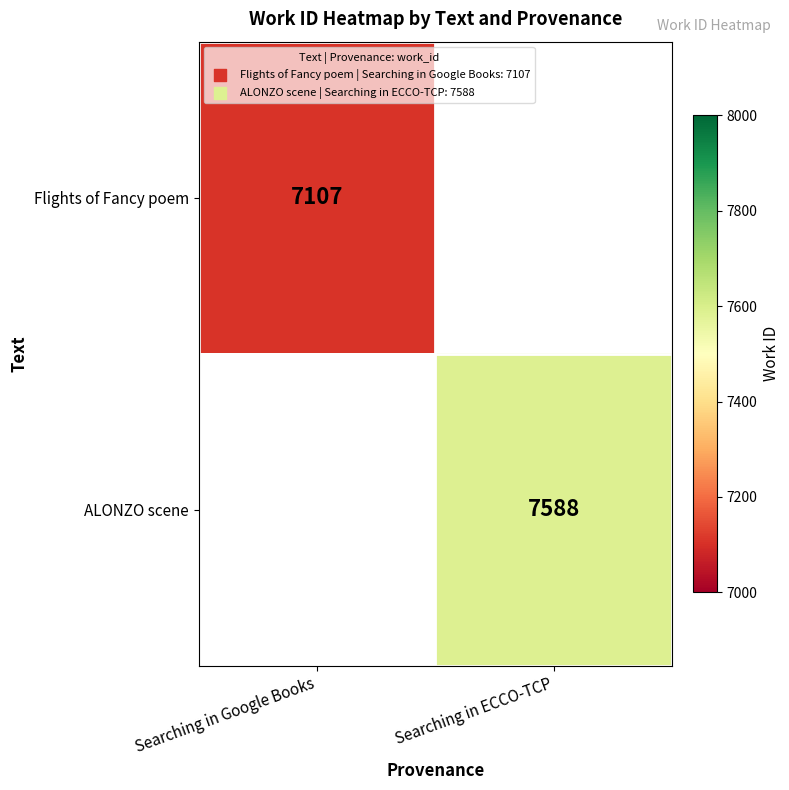

The ALONZO scene series shows 10265 at Searching in ECCO-TCP. True or false?

False